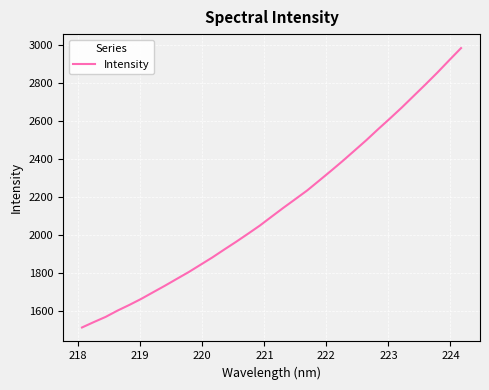

What is the smallest value displayed?

1511.6